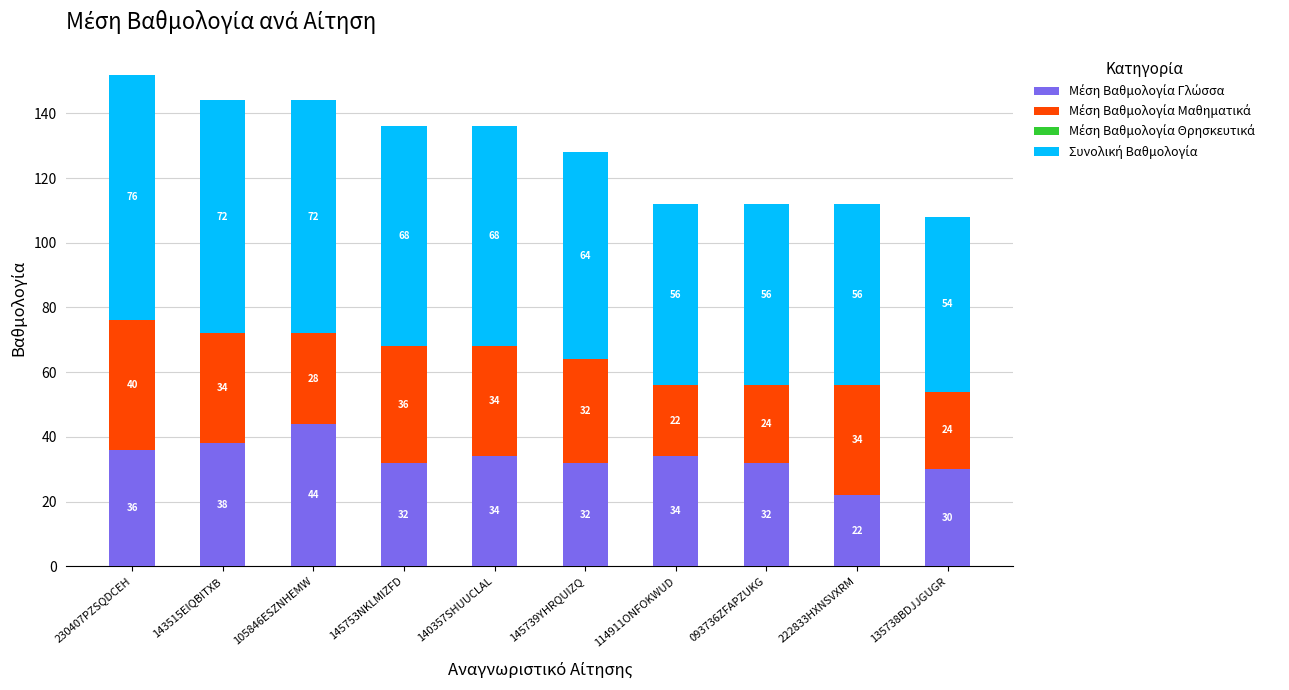

What is the difference between the maximum and minimum values in the Συνολική Βαθμολογία series?

22